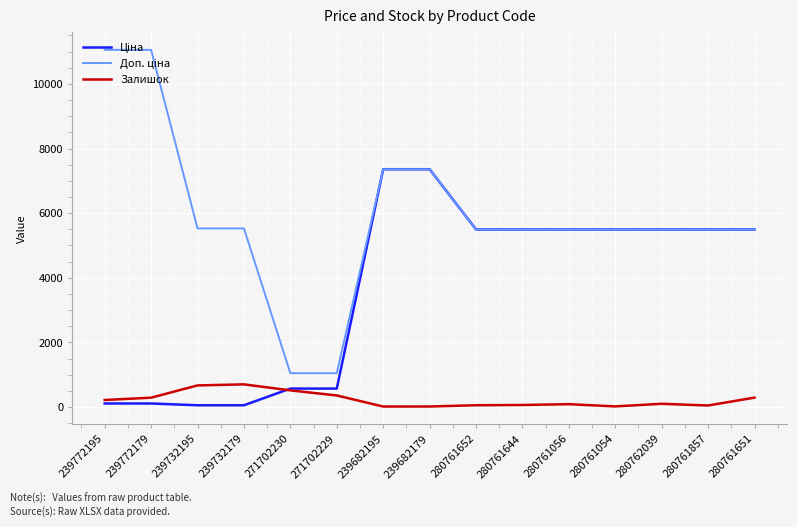

What is the greatest value displayed?

11055.0